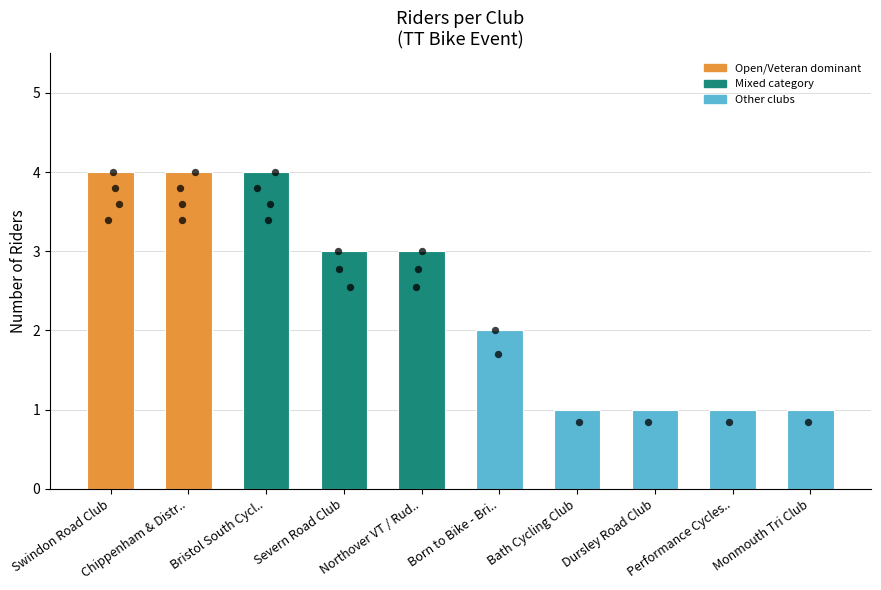

Approximately how many times larger is the value at Bath Cycling Club compared to Dursley Road Club?

1.0